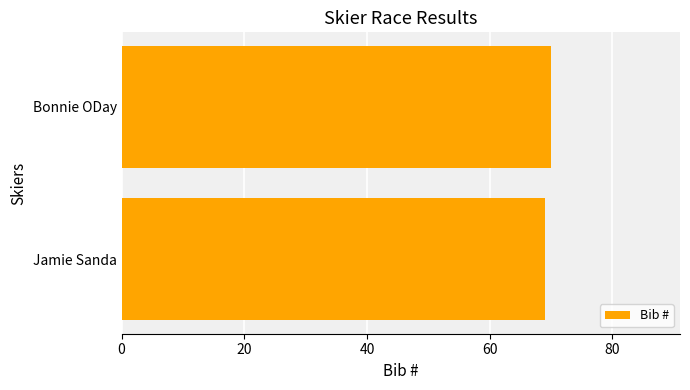

How many bars are there in total?

2